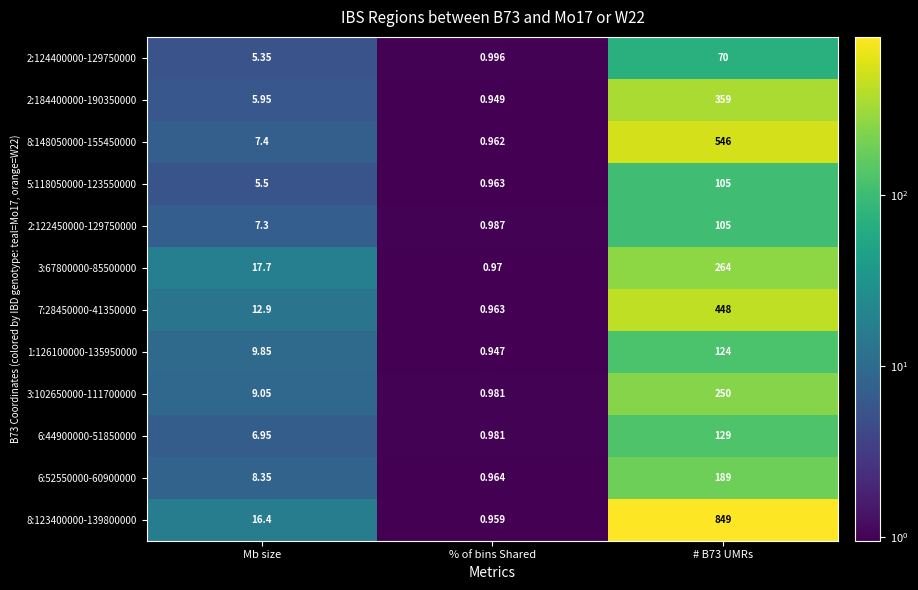

Which category has the highest value across all series?

# B73 UMRs